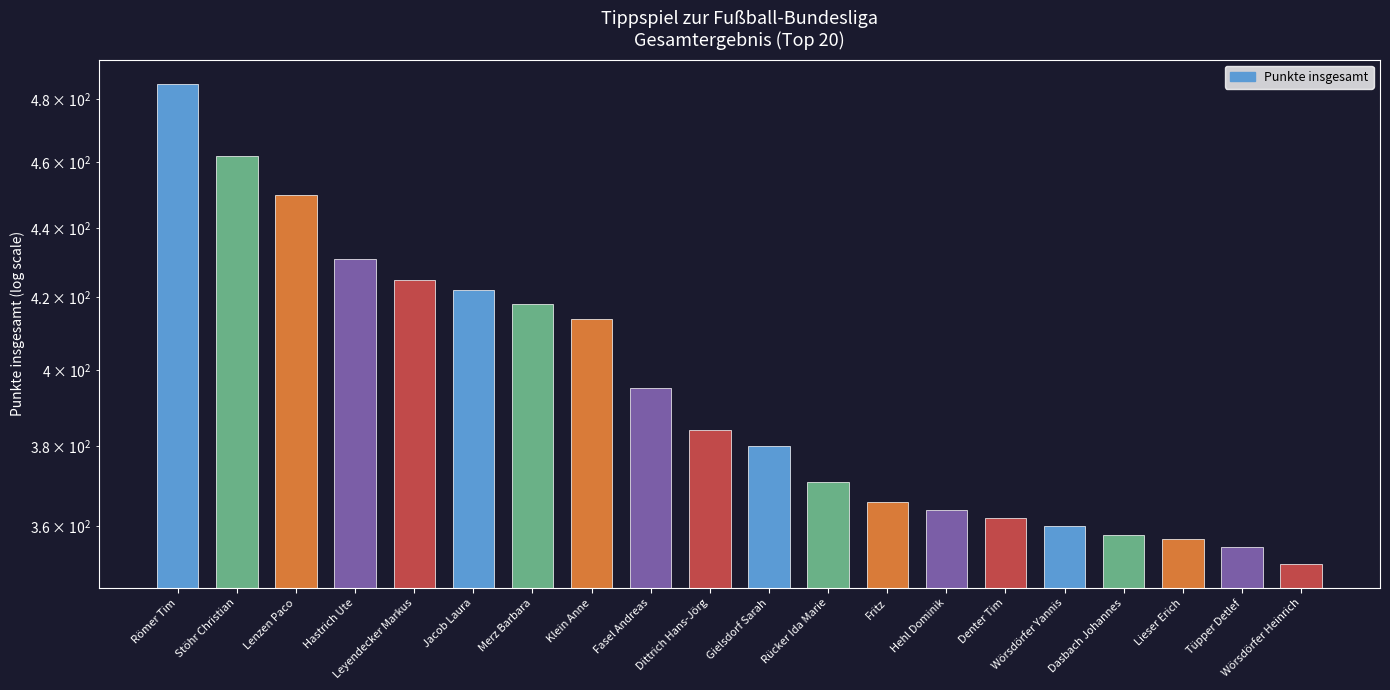

What is the smallest value displayed?

351